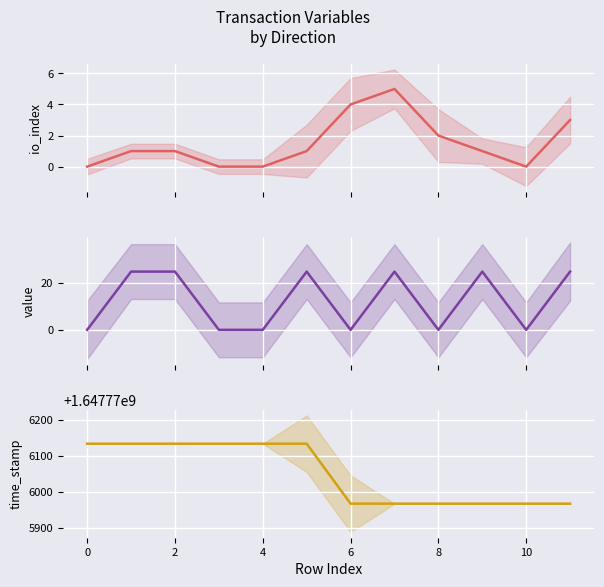

List the series in order of their peak value, highest first.

time_stamp, value, io_index